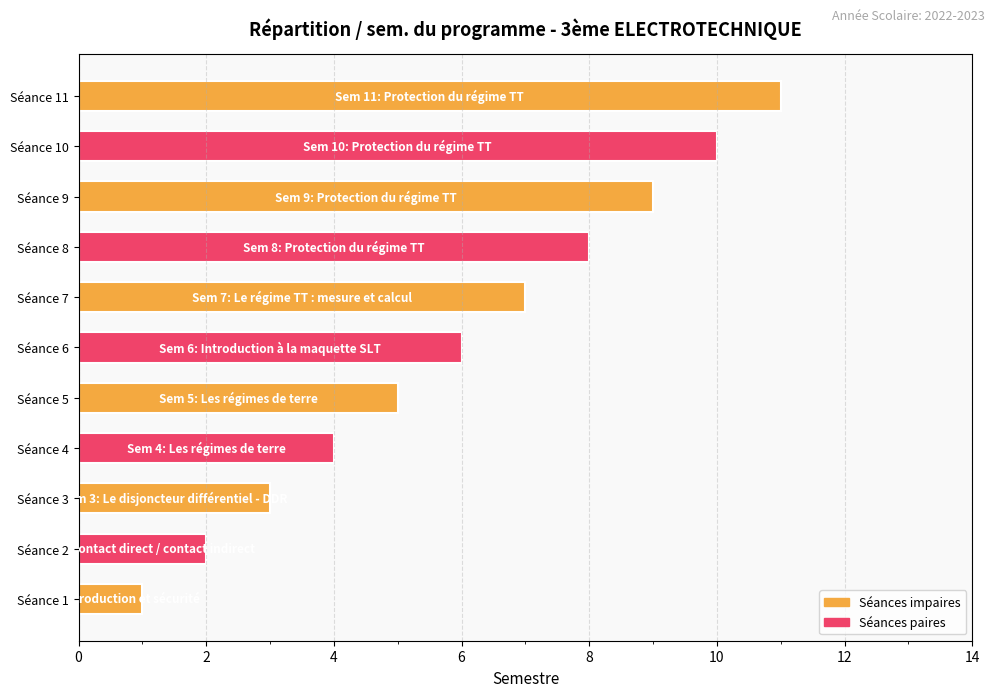

Rank the categories by value from lowest to highest.

Séance 1, Séance 2, Séance 3, Séance 4, Séance 5, Séance 6, Séance 7, Séance 8, Séance 9, Séance 10, Séance 11